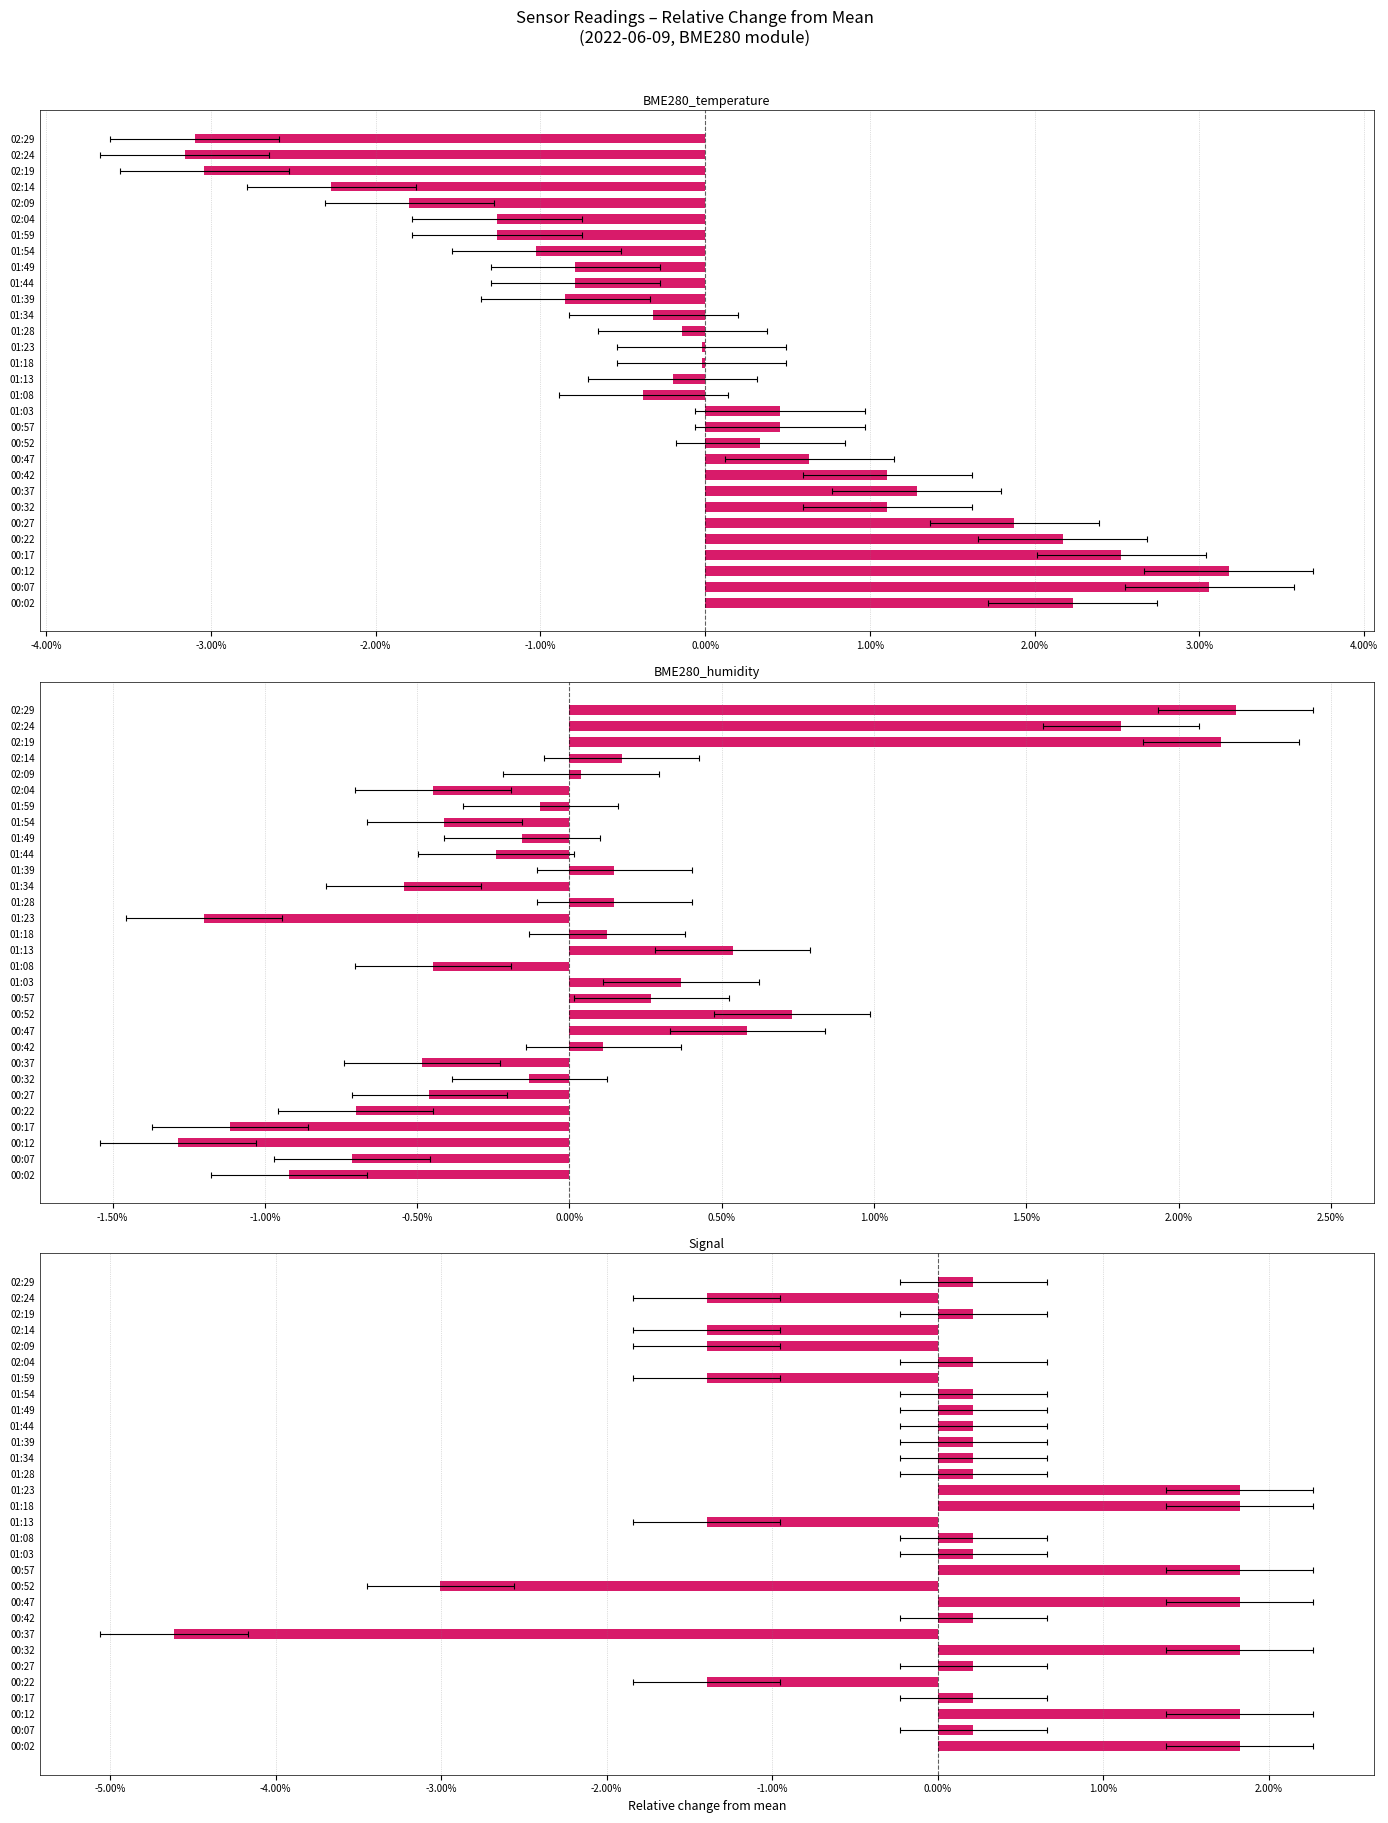

At how many categories does at least one series exceed 0?

29